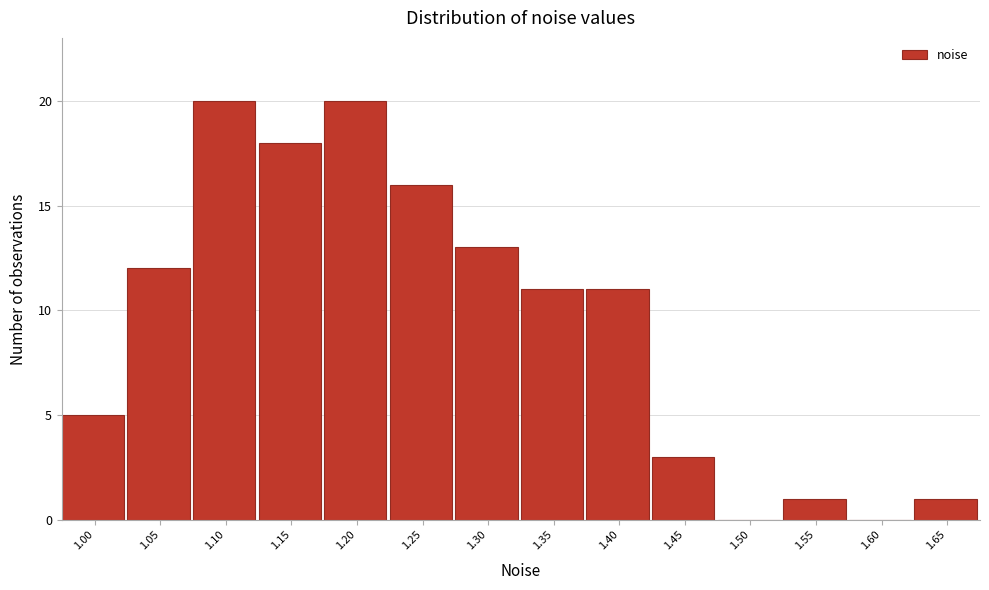

Reading left to right, transcribe all the data shown in this chart.

1.00=5	1.05=12	1.10=20	1.15=18	1.20=20	1.25=16	1.30=13	1.35=11	1.40=11	1.45=3	1.50=0	1.55=1	1.60=0	1.65=1